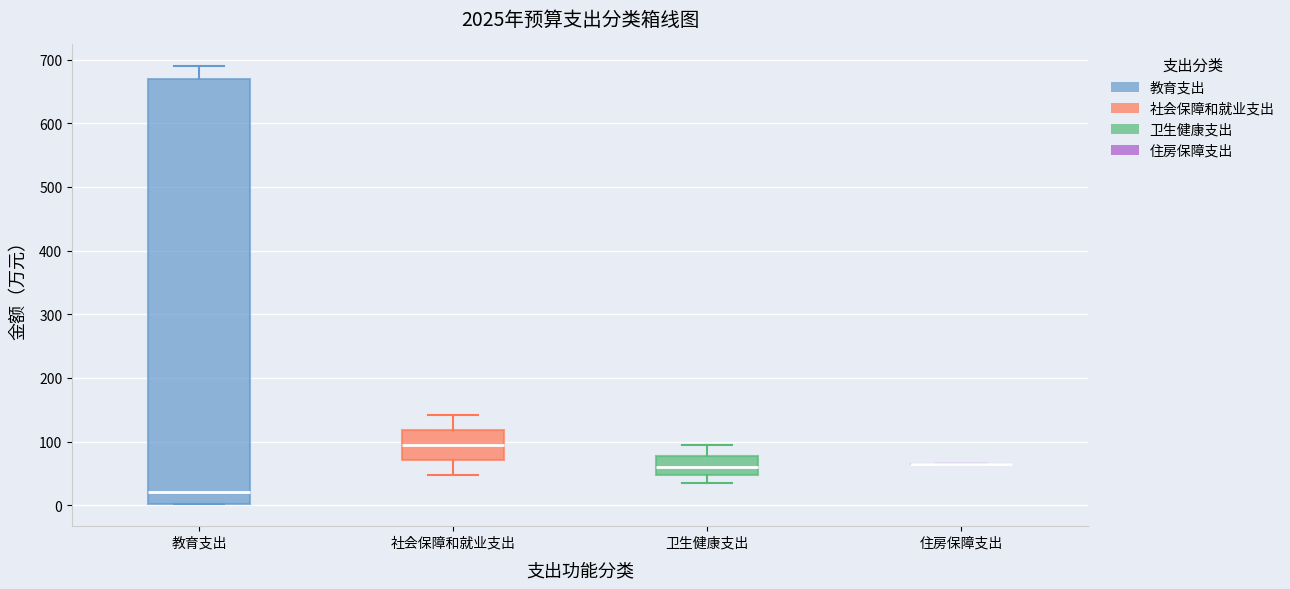

Where is the lower edge of the box for 社会保障和就业支出 on the y-axis? The values are not printed on the chart, so give them approximately, as read against the axis.

70